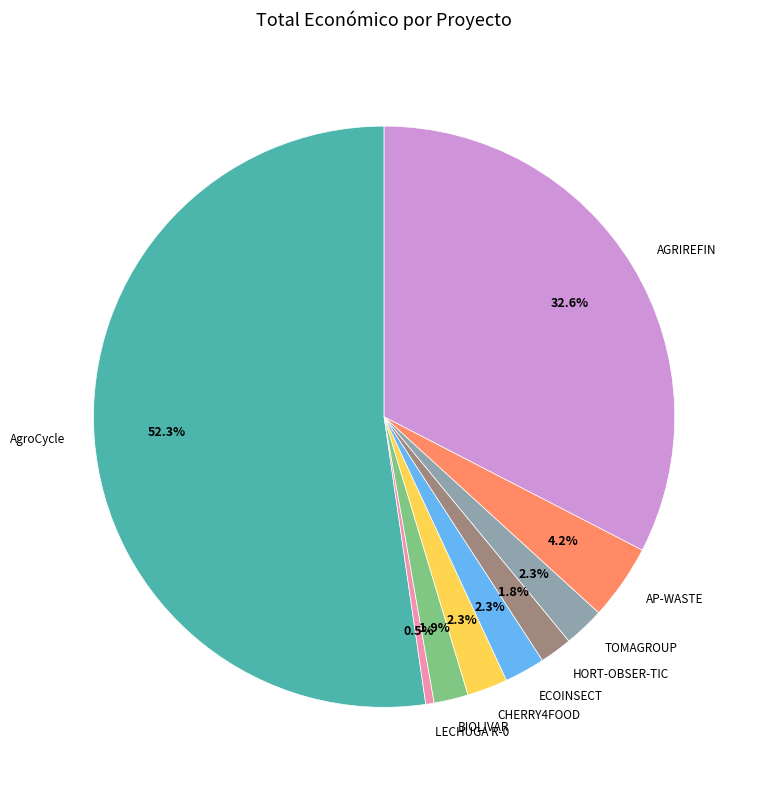

What percentage is NOT represented by ECOINSECT?

97.7%